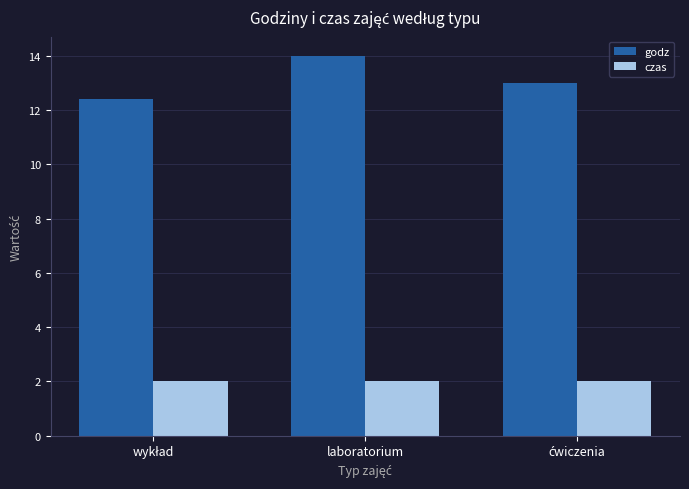

Which series has the largest total across all categories?

godz